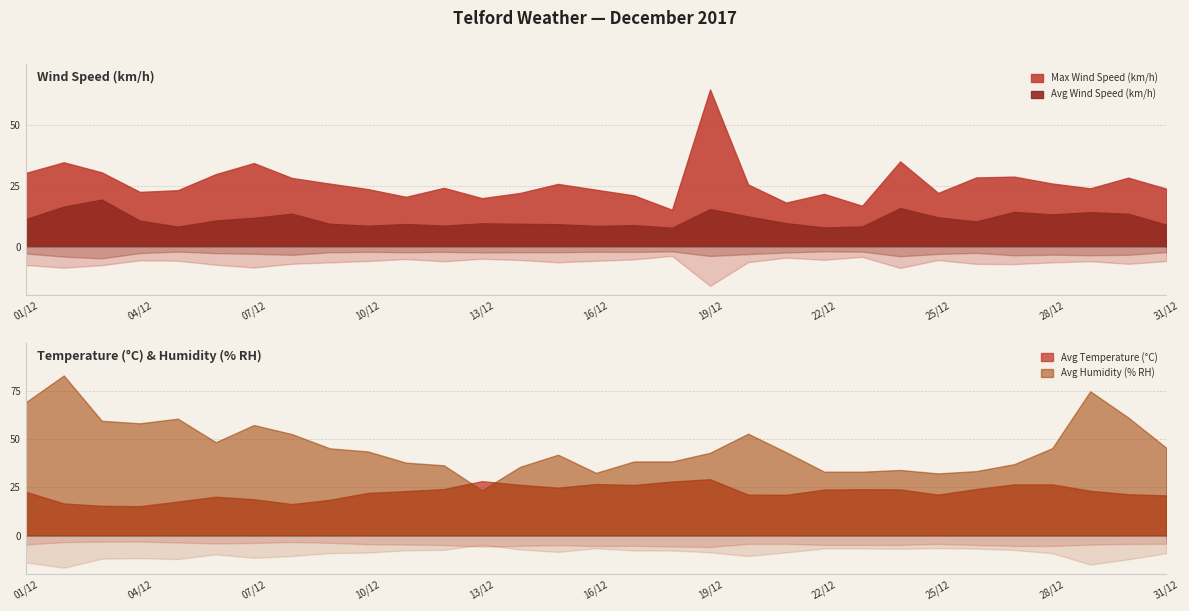

What is the average value of the Avg Humidity (% RH) series?

46.2